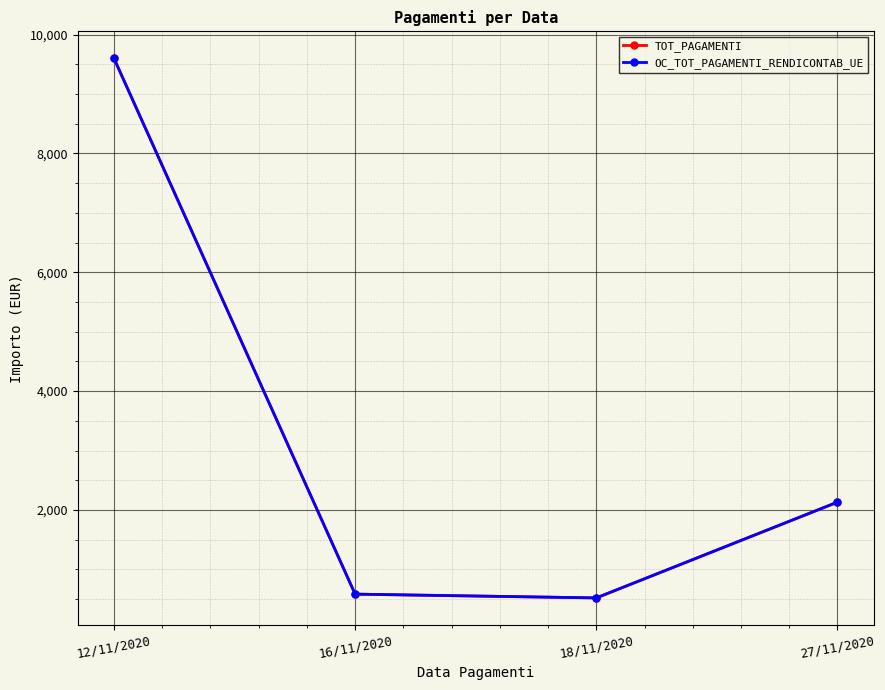

How many lines are shown in the chart?

2